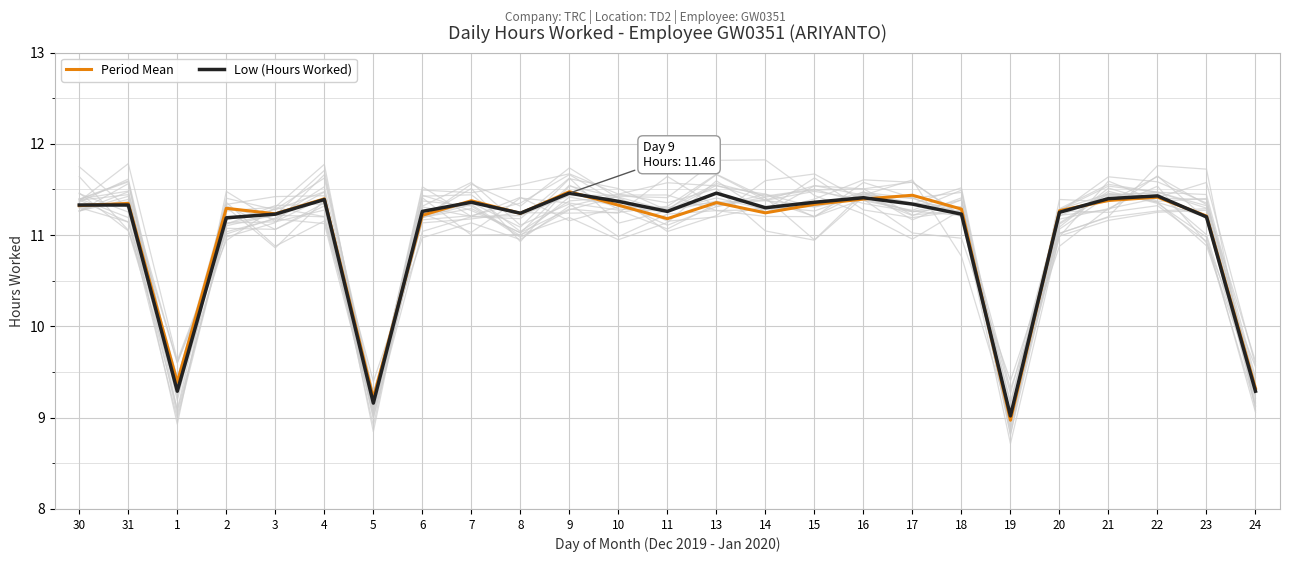

What is the sum of the Low (Hours Worked) values at 6 and 3?

22.5